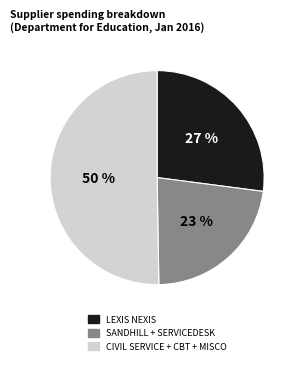

To the nearest percent, what is the average slice percentage?

33%